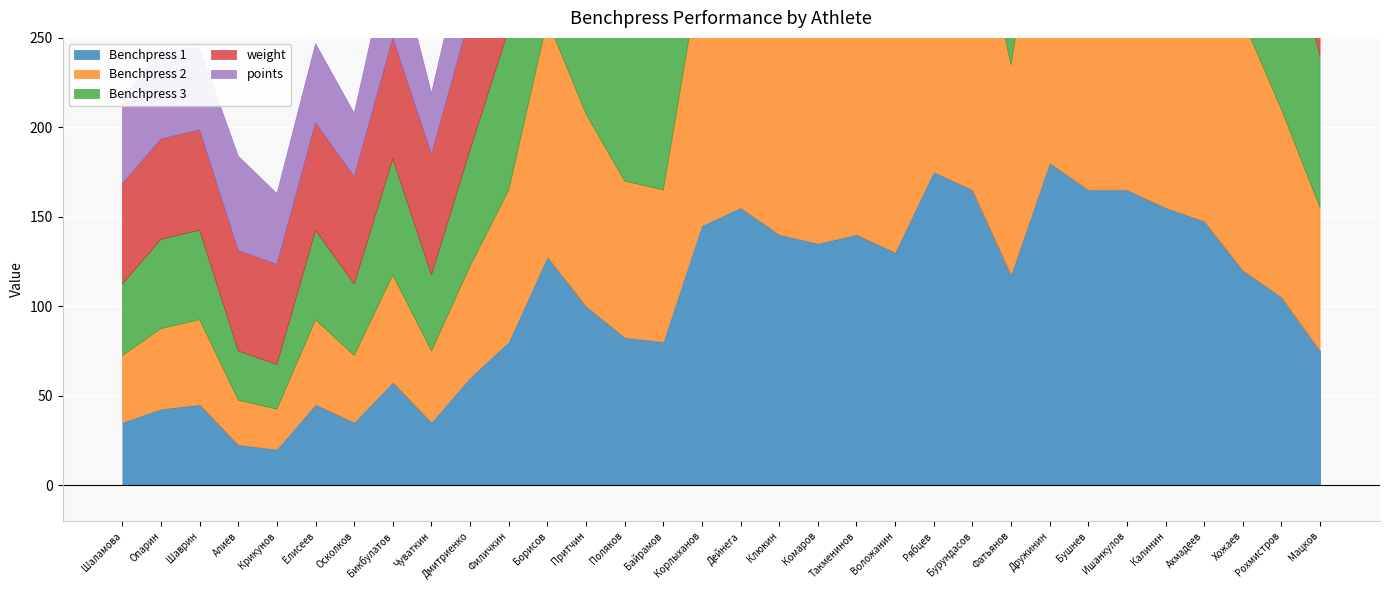

Reading right to left, transcribe all the data shown in this chart.

points: 77.3	87.9	96.8	96.0	104.5	103.2	103.7	113.3	74.7	104.2	110.2	90.1	90.9	92.8	99.0	109.6	98.8	57.5	62.9	85.3	107.7	57.9	49.4	34.2	53.8	35.4	44.3	39.5	52.9	45.9	49.6	47.3
weight: 110.0	90.0	100.0	100.0	100.0	110.0	110.0	110.0	100.0	100.0	100.0	90.0	90.0	90.0	90.0	90.0	82.5	75.0	75.0	67.5	67.5	90.0	75.0	67.5	67.5	60.0	60.0	56.0	56.0	56.0	56.0	56.0
Benchpress 1: 75.0	105.0	120.0	147.5	155.0	165.0	165.0	180.0	117.5	165.0	175.0	130.0	140.0	135.0	140.0	155.0	145.0	80.0	82.5	100.0	127.5	80.0	60.0	35.0	57.5	35.0	45.0	20.0	22.5	45.0	42.5	35.0
Benchpress 2: 80.0	105.0	140.0	150.0	160.0	170.0	170.0	190.0	117.5	170.0	180.0	140.0	152.5	145.0	152.5	165.0	147.5	85.0	87.5	107.5	132.5	85.0	62.5	40.0	60.0	37.5	47.5	22.5	25.0	47.5	45.0	37.5
Benchpress 3: 85.0	112.5	150.0	152.5	162.5	172.5	172.5	200.0	120.0	175.0	185.0	142.5	152.5	152.5	155.0	170.0	150.0	85.0	95.0	110.0	137.5	90.0	65.0	42.5	65.0	40.0	50.0	25.0	27.5	50.0	50.0	40.0